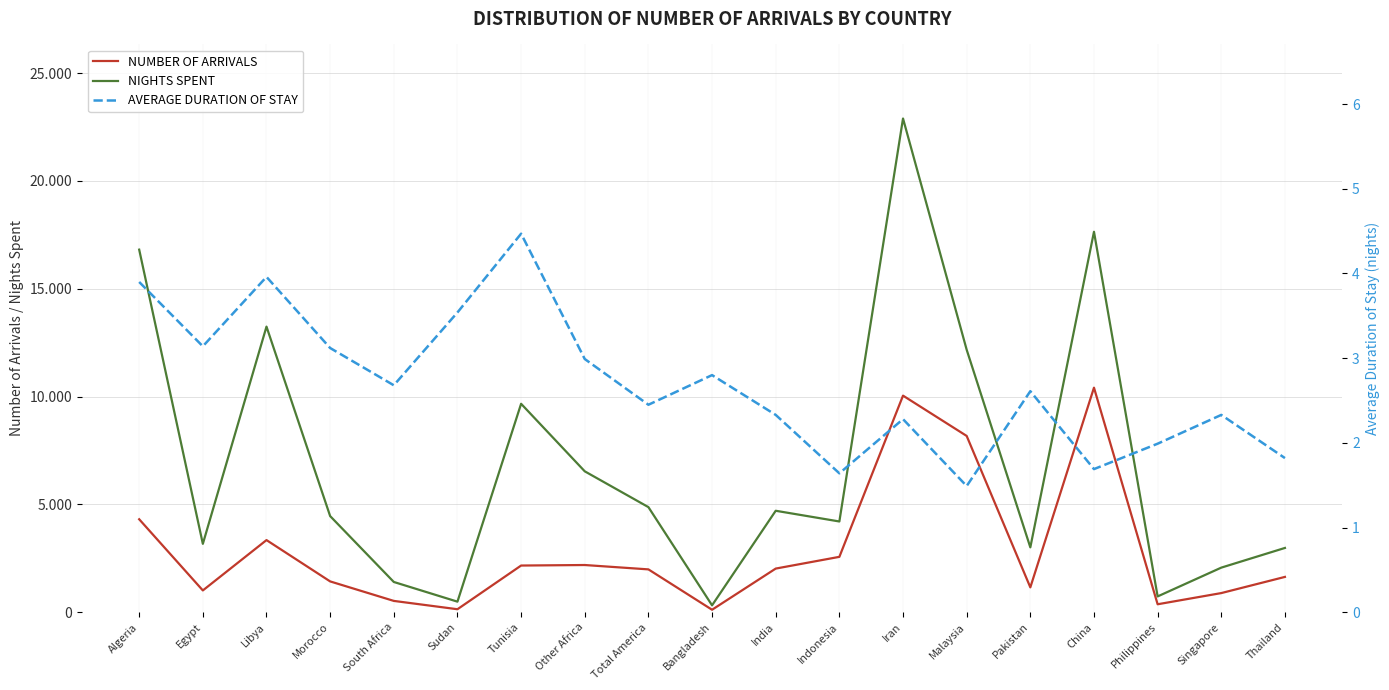

What position from the left is South Africa?

5